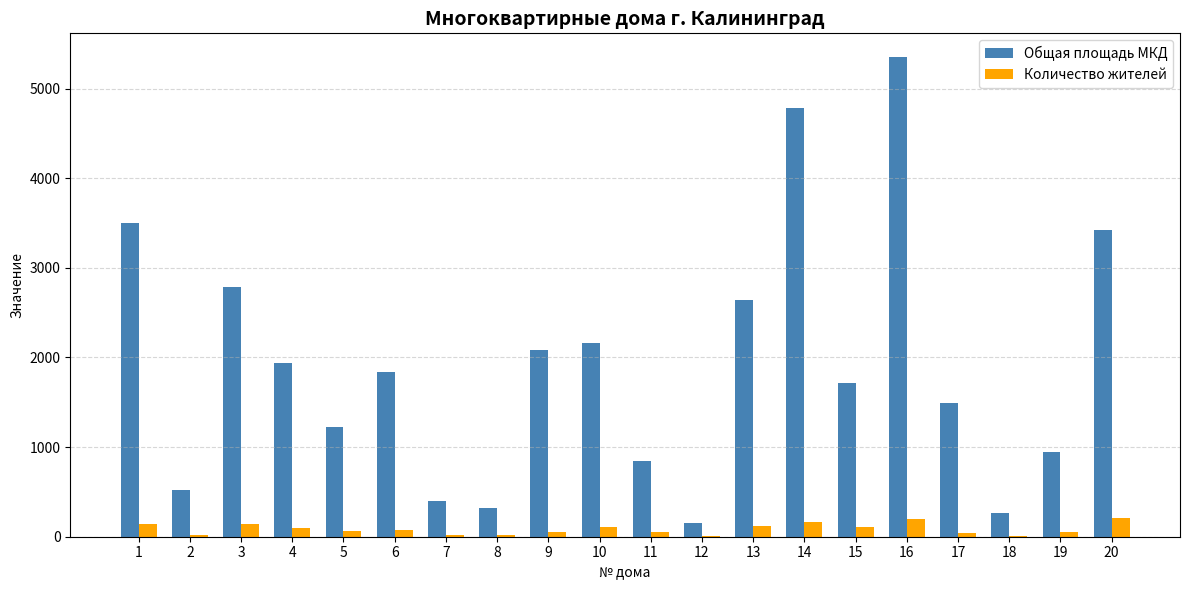

What value does the Количество жителей series have at 8?

23.0